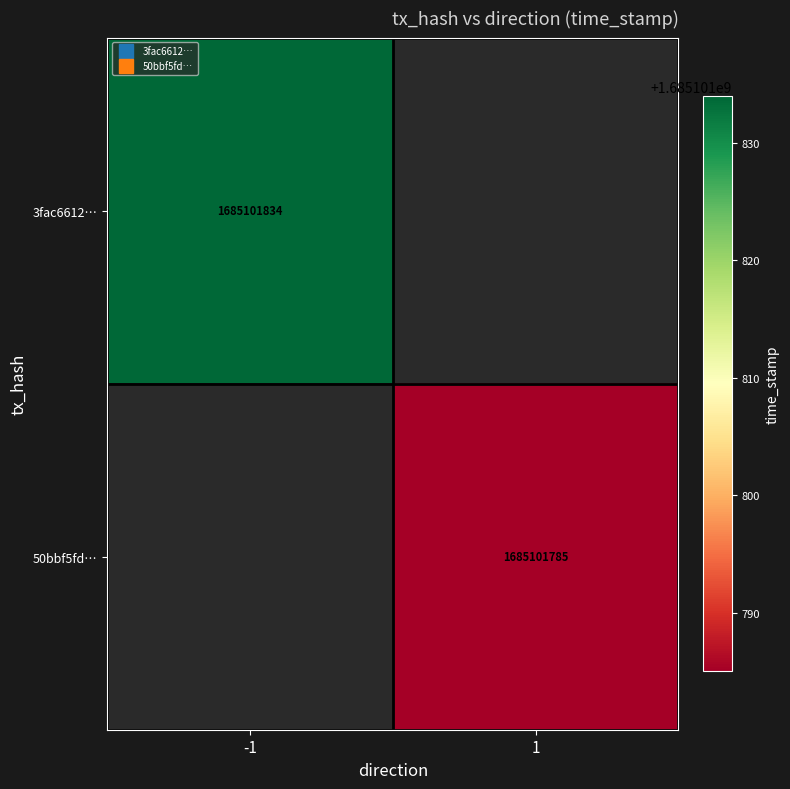

Reading left to right, what are all the values shown in this chart?

3fac66120282f2662728a69e0501cc88840f61f: -1	1685101834
50bbf5fd008499cec567da97d415dcd3172b26c: 1	1685101785